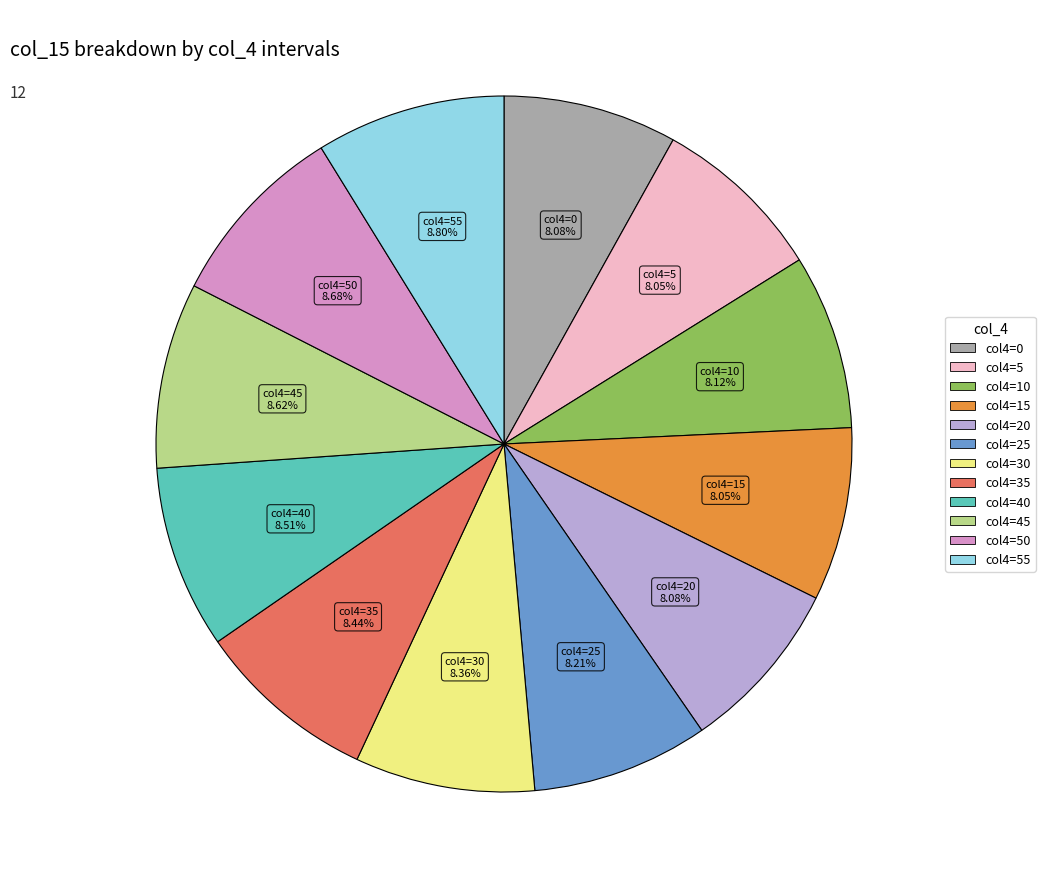

Is there any slice that represents more than half of the pie?

No